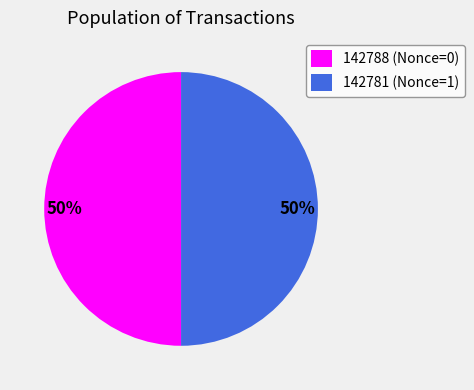

To the nearest percent, what is the difference between the largest and smallest slice percentages?

0%